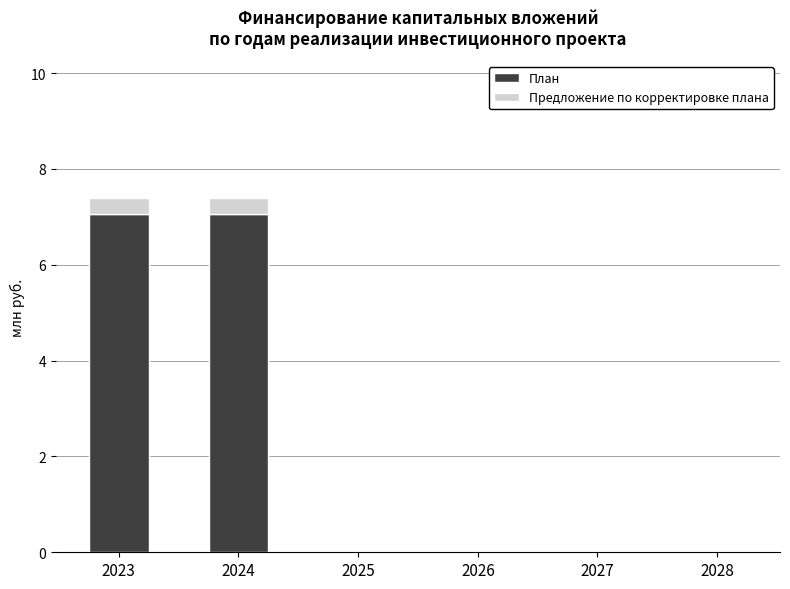

The План series shows -3.9 at 2028. True or false?

False